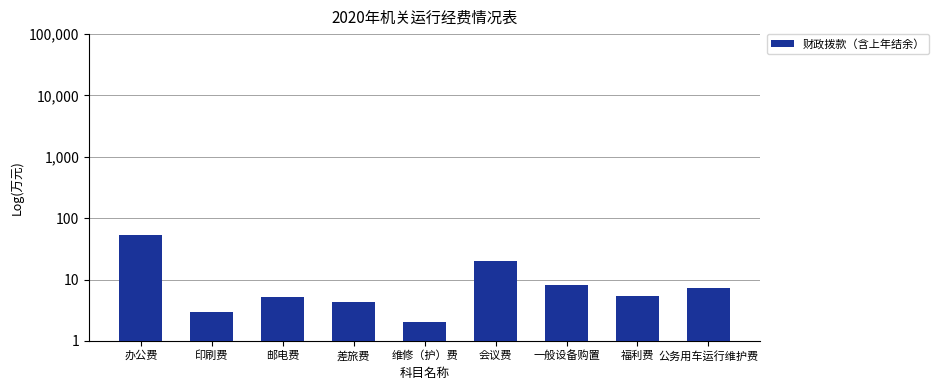

Between 差旅费 and 公务用车运行维护费, which is larger?

公务用车运行维护费